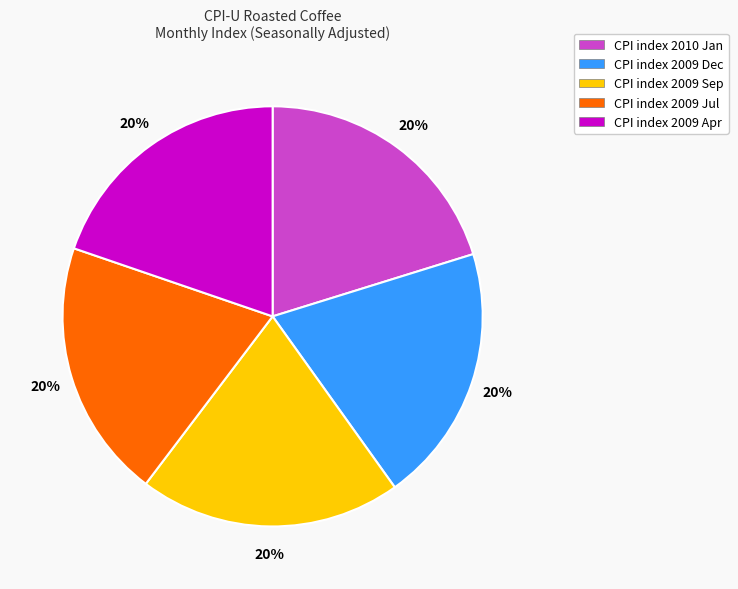

To the nearest percent, what portion does CPI index 2009 Jul represent?

20%